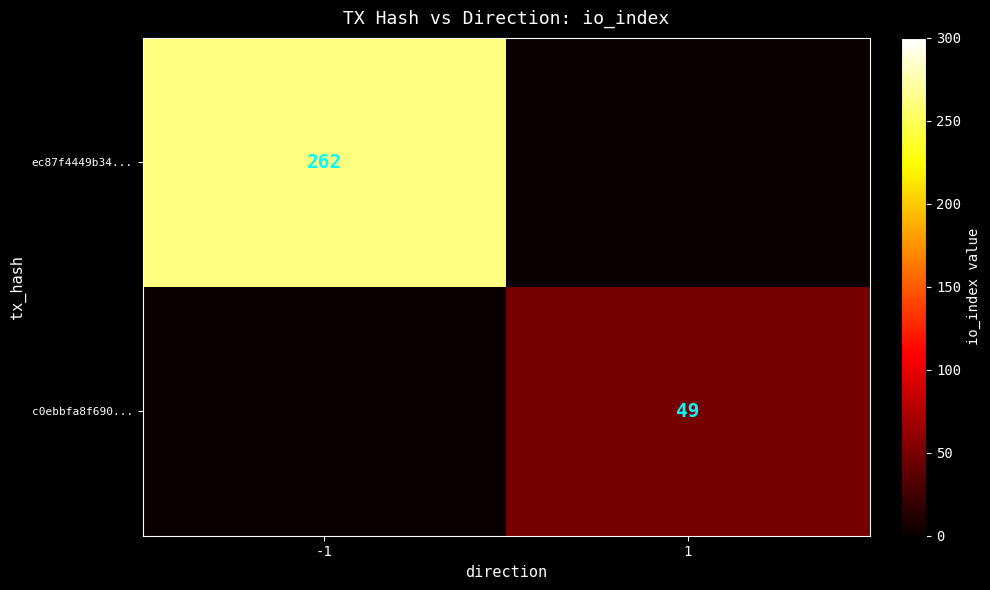

What is the difference between the highest and lowest values at -1?

262